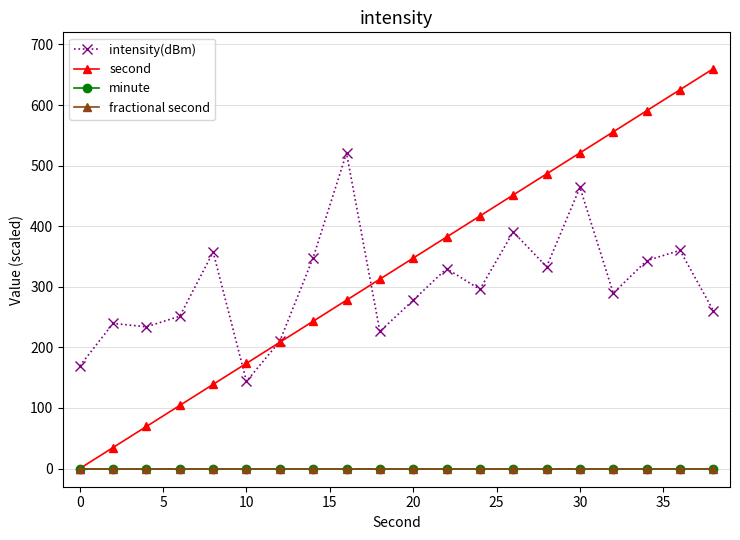

How many lines are shown in the chart?

4